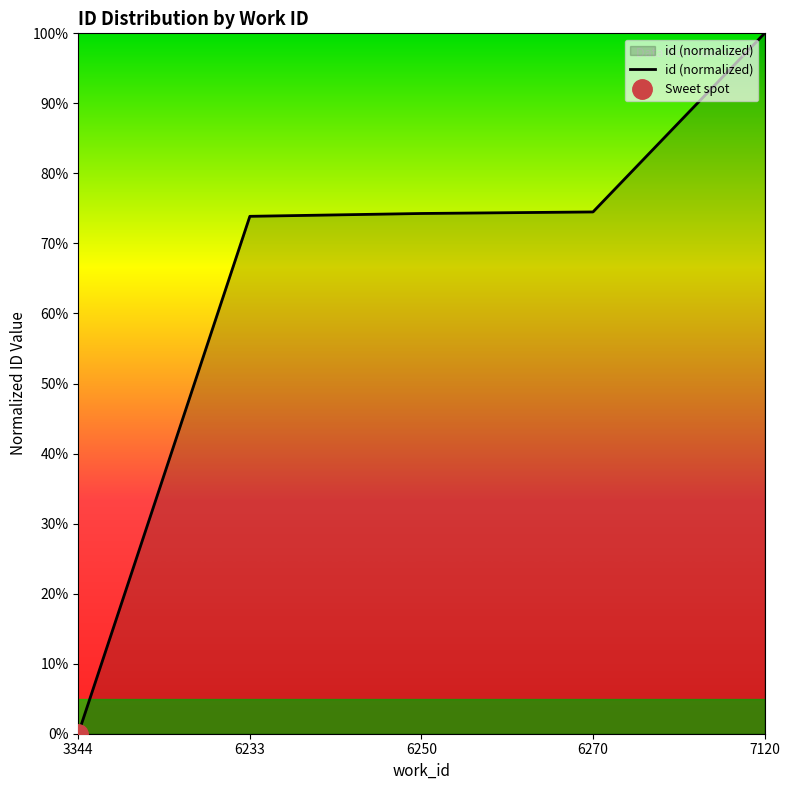

Is this an area chart (filled region under the line)?

No